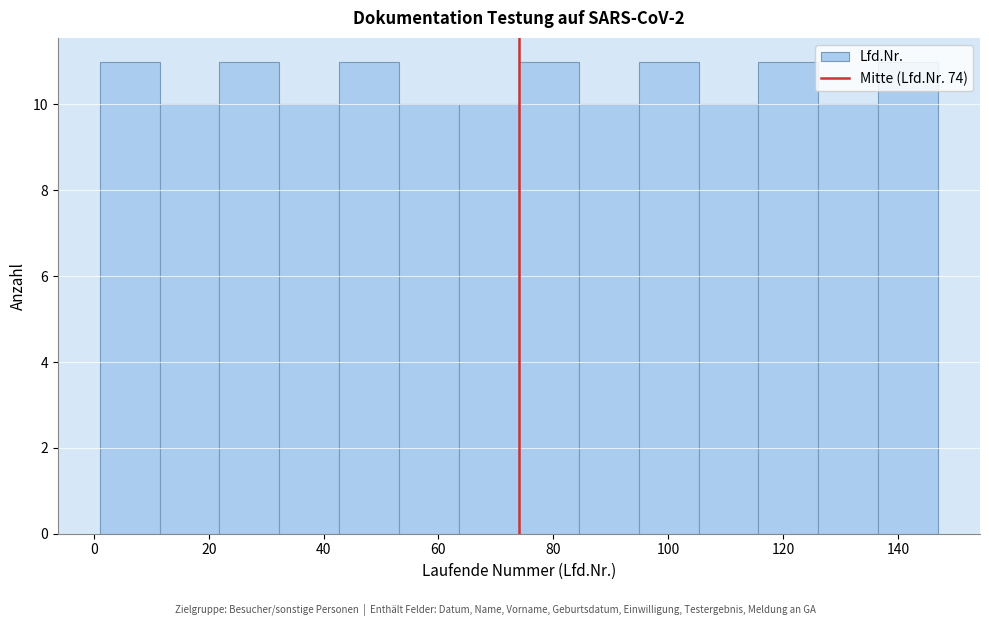

Reading left to right, transcribe this chart: for each bar, give the range it covers on the x-axis and its height. Neither the bar edges nor the heights are printed on the chart, so give them approximately, as read against the axes.

2 to 12: 11
12 to 22: 10
22 to 32: 11
32 to 42: 10
42 to 54: 11
54 to 64: 10
64 to 74: 10
74 to 84: 11
84 to 94: 10
94 to 106: 11
106 to 116: 10
116 to 126: 11
126 to 136: 10
136 to 148: 11